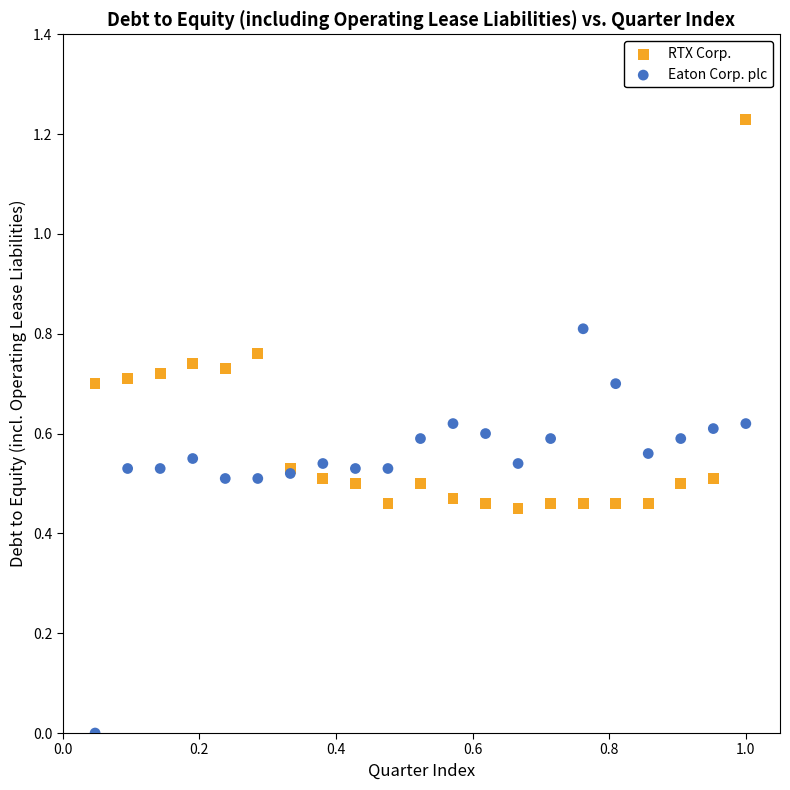

Which series has the largest Y range (max minus min)?

Eaton Corp. plc